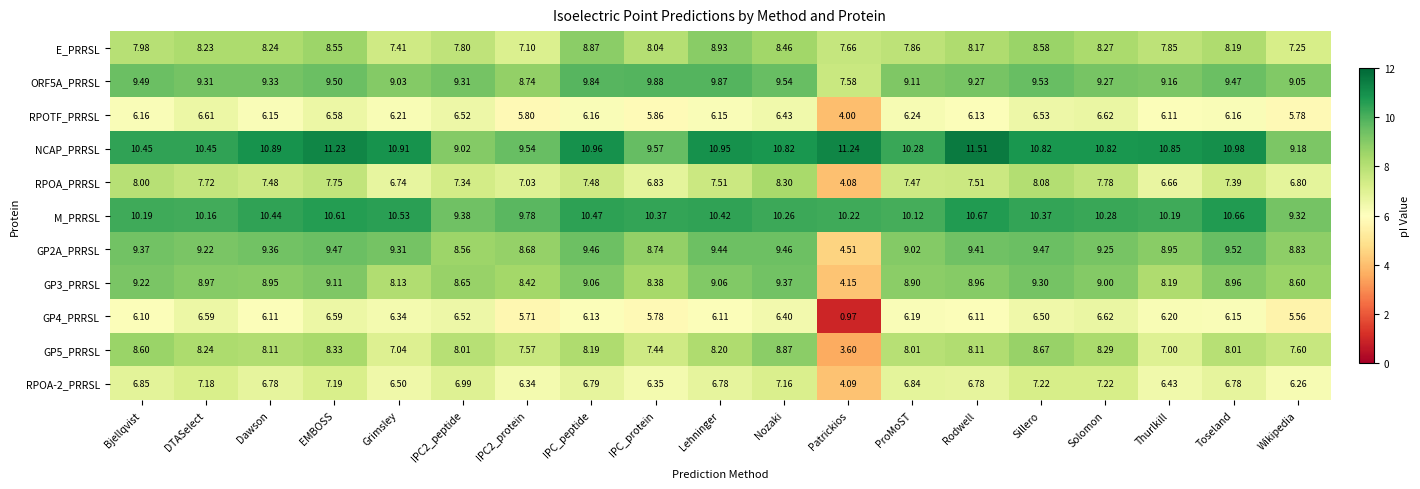

How many categories are shown in the chart?

19